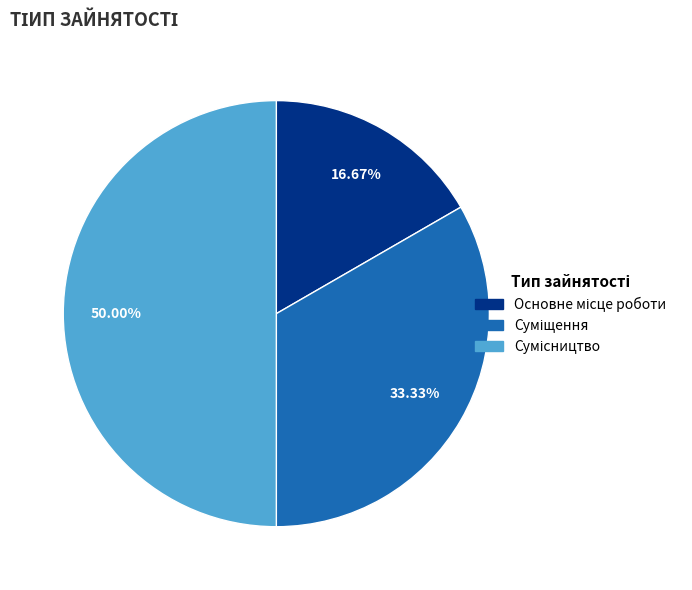

Is Суміщення the majority of the pie?

No